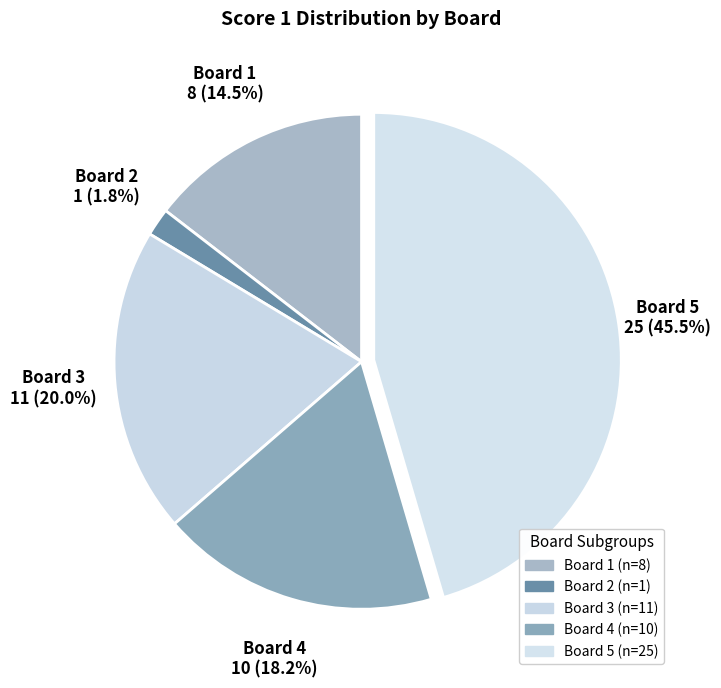

Is it true that Board 3 is 20% of the pie?

True